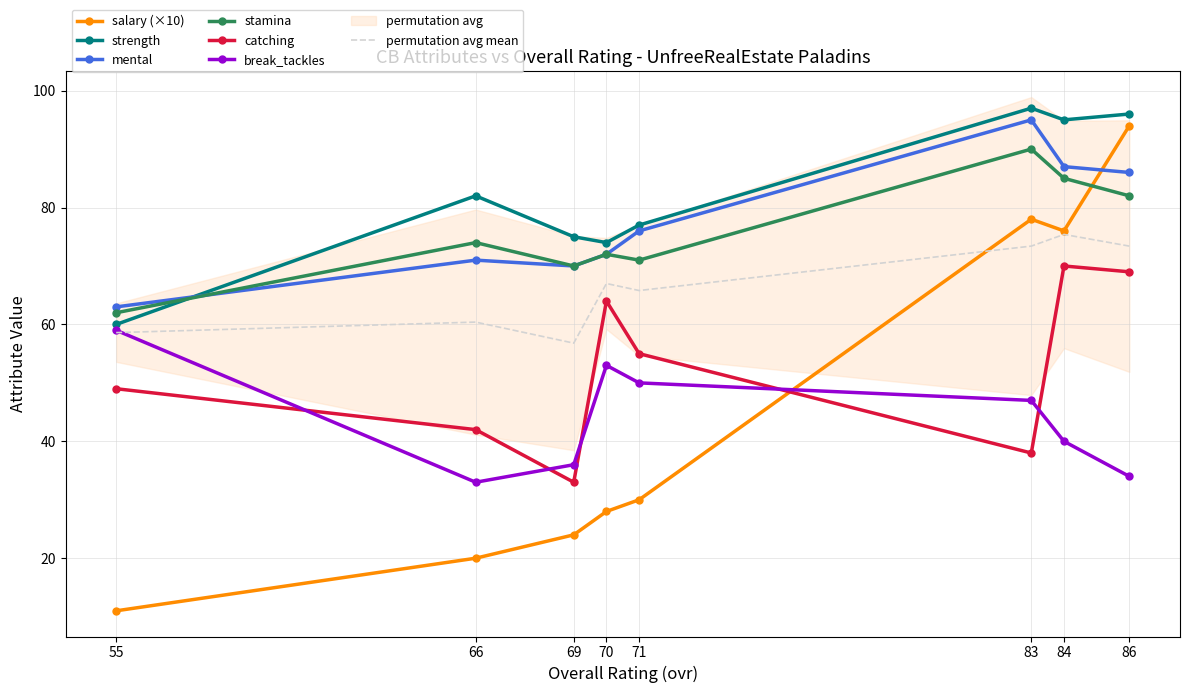

Between 86 and 84, which series saw the biggest shift?

salary